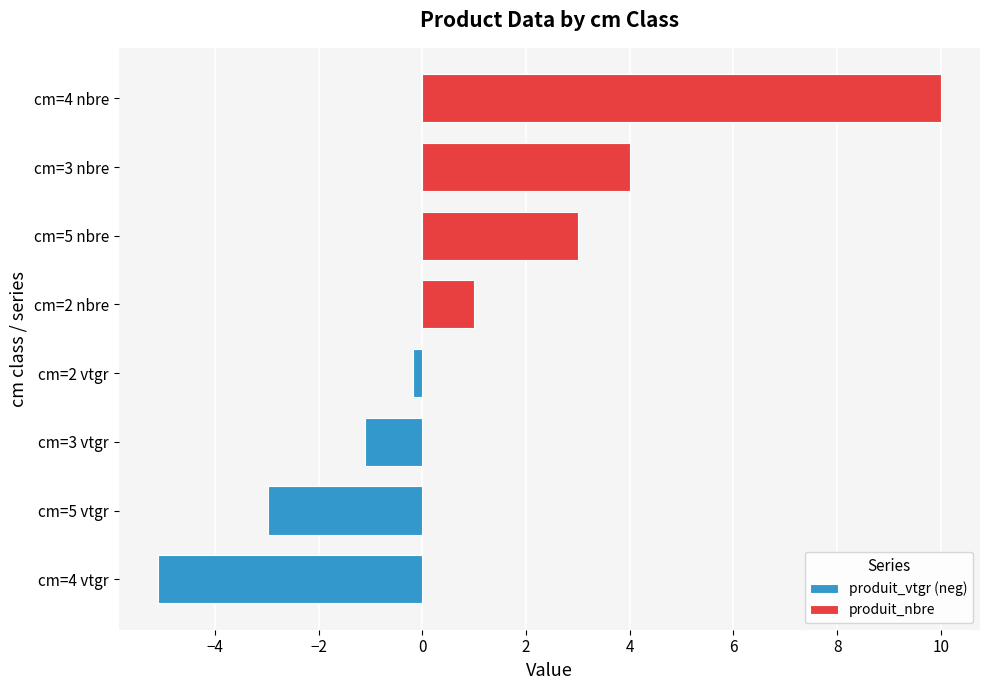

Reading left to right, transcribe all the data shown in this chart.

produit_vtgr (neg): −6=-5.1	−4=-3.0	−2=-1.1	0=-0.2
produit_nbre: −6=1.0	−4=3.0	−2=4.0	0=10.0